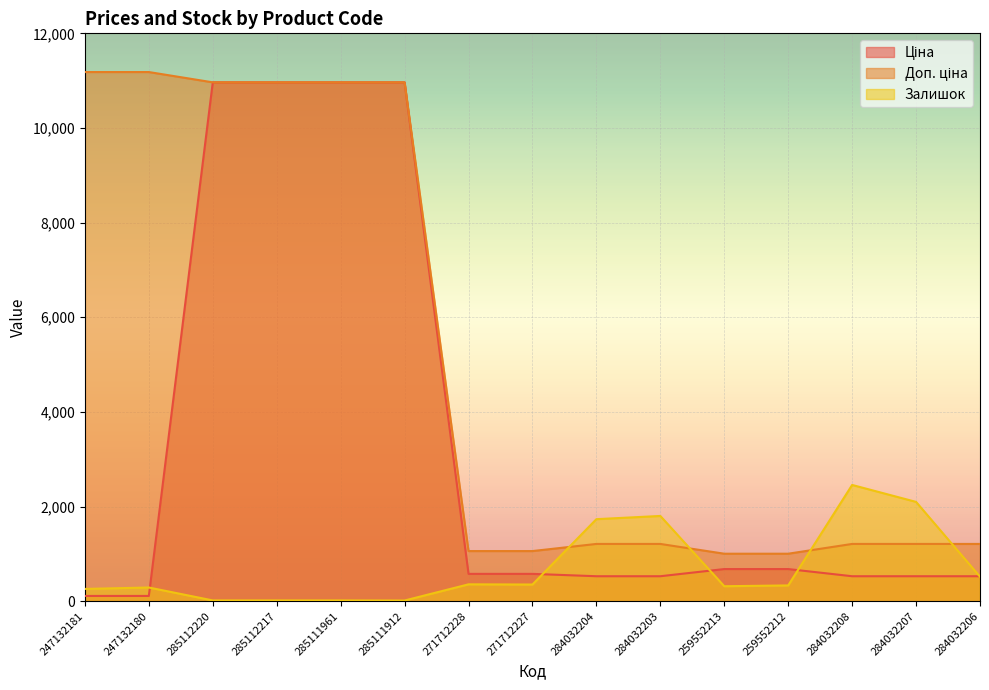

Where is Ціна nearest to the value 5538?

259552213